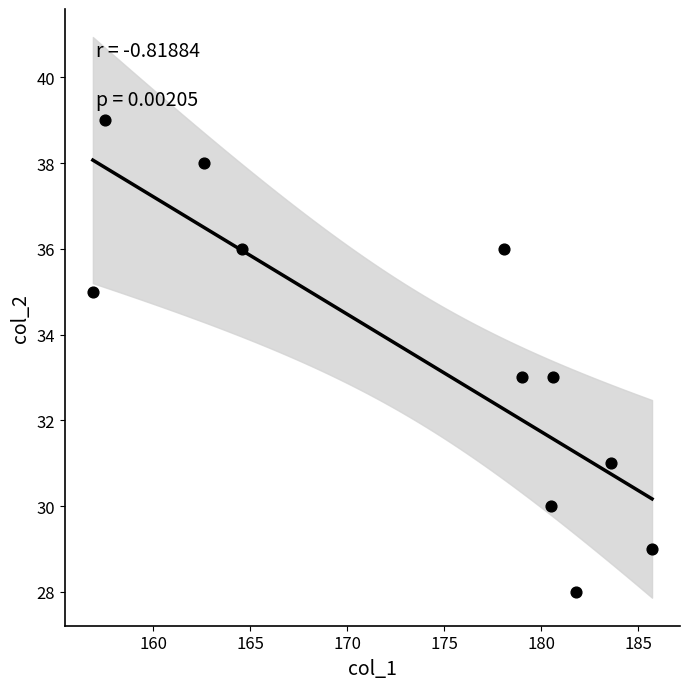

What is the range of Y values (max minus min)?

11